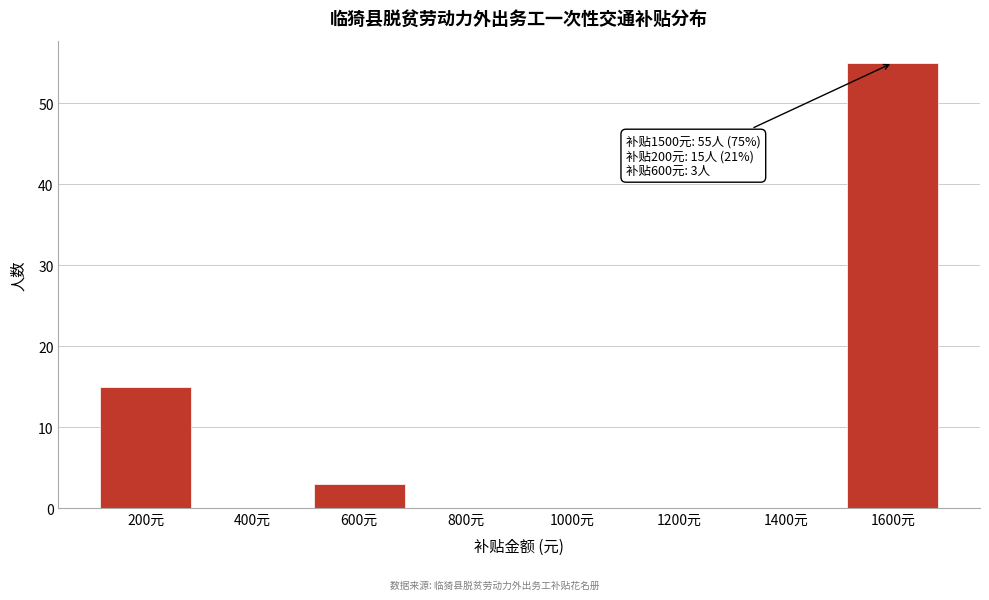

Reading left to right, what are all the values shown in this chart?

200元=15	400元=0	600元=3	800元=0	1000元=0	1200元=0	1400元=0	1600元=55